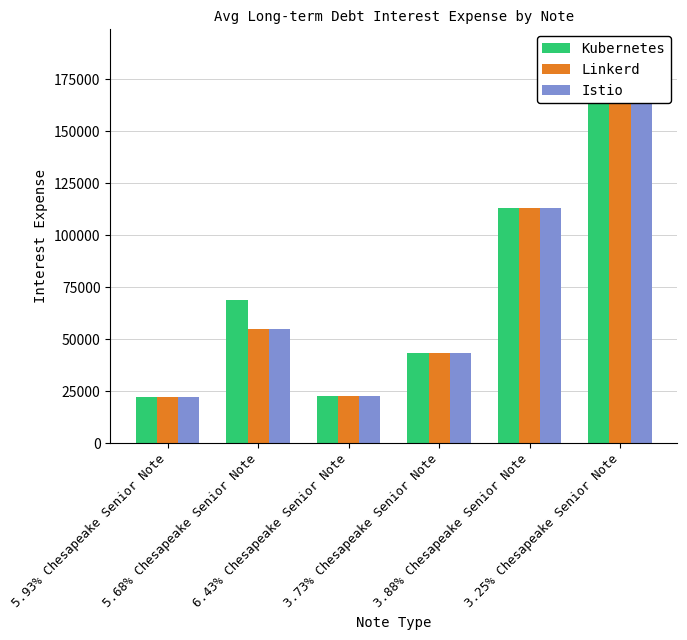

What are all the series names shown in the legend?

Kubernetes, Linkerd, Istio